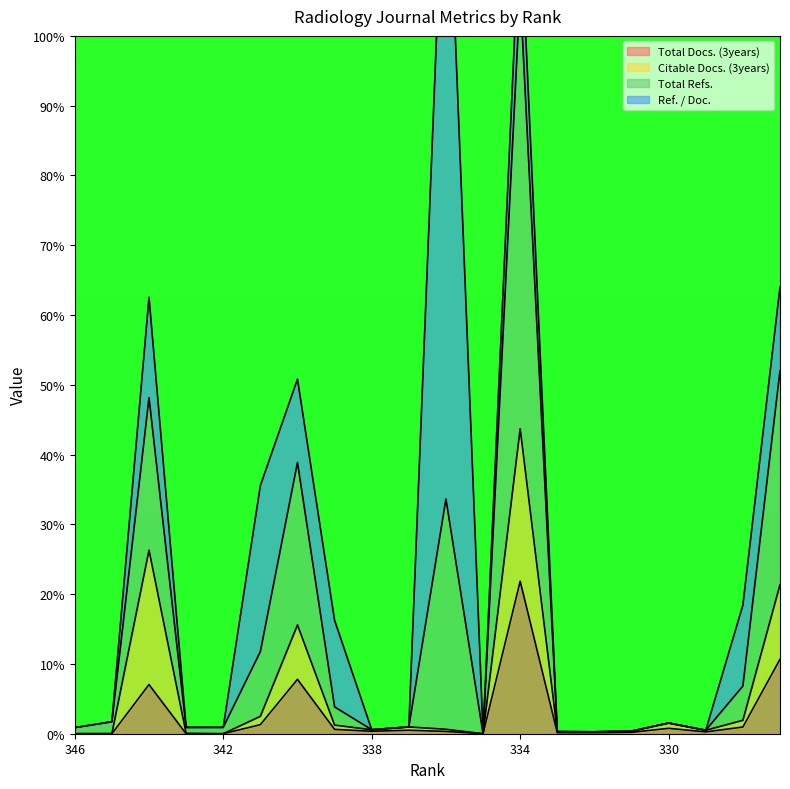

Which category has the highest value across all series?

334